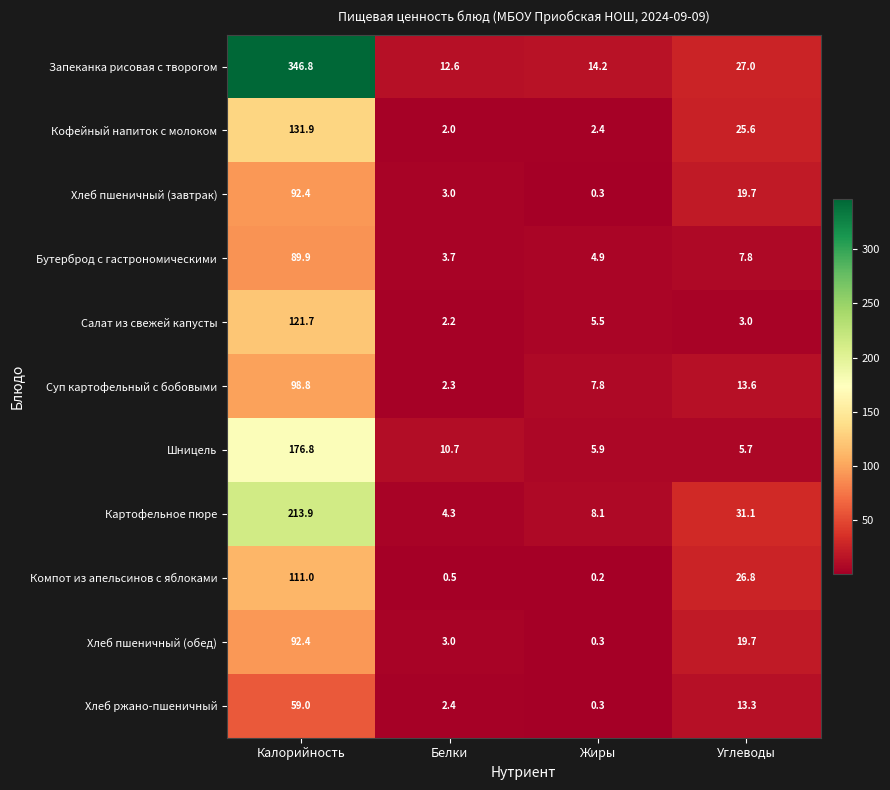

Read the Хлеб пшеничный (обед) value at Калорийность.

92.4